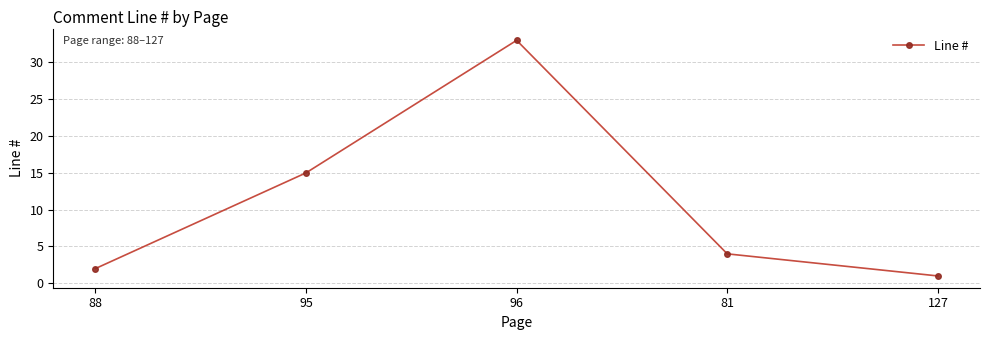

What is the difference between the maximum and second lowest values?

31